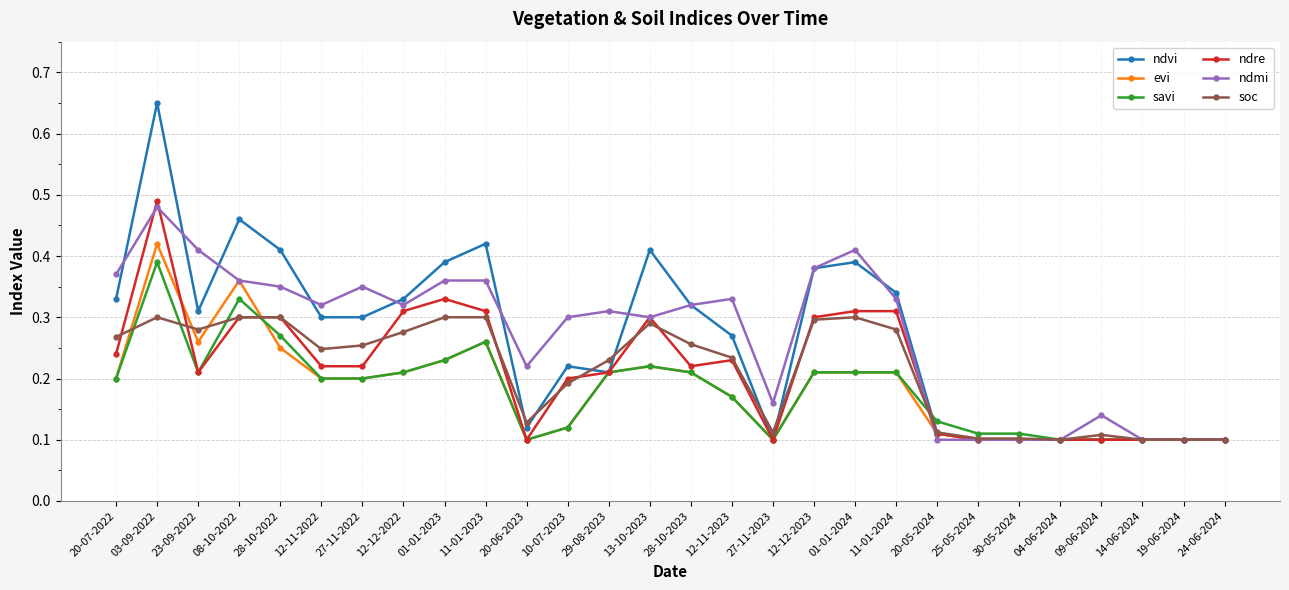

Which category has the highest value in the savi series?

03-09-2022